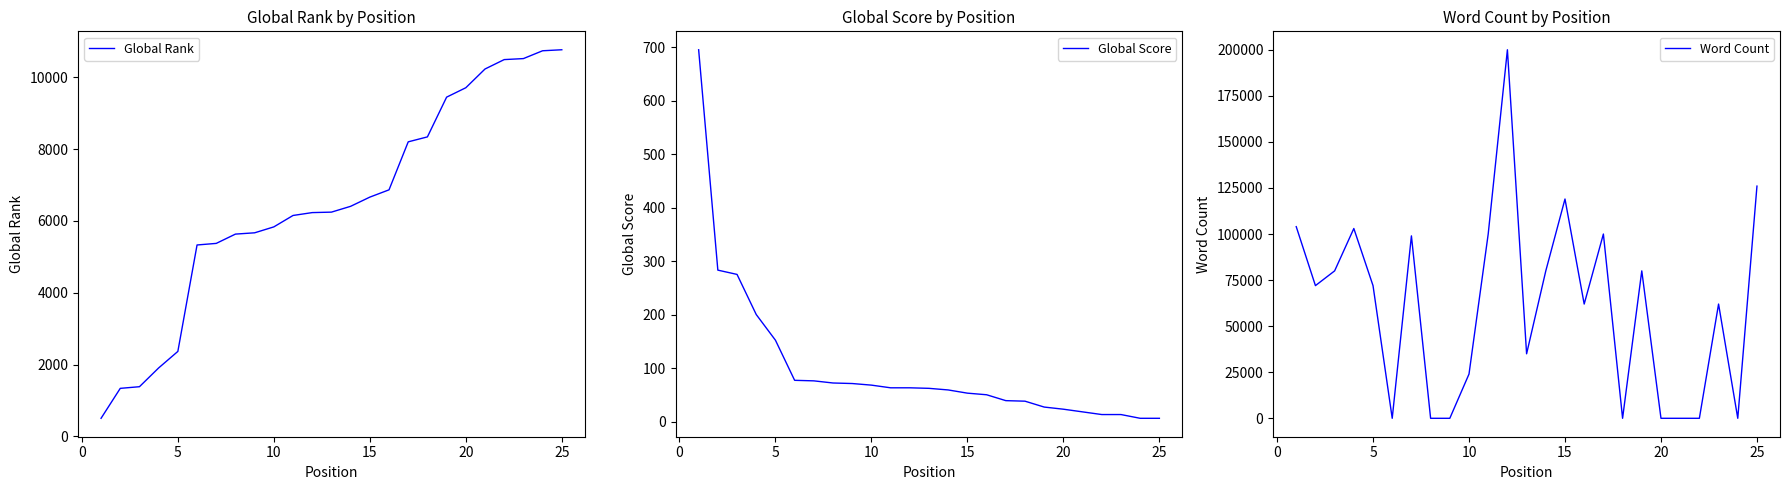

What is the approximate value of Global Rank at 15?

6665